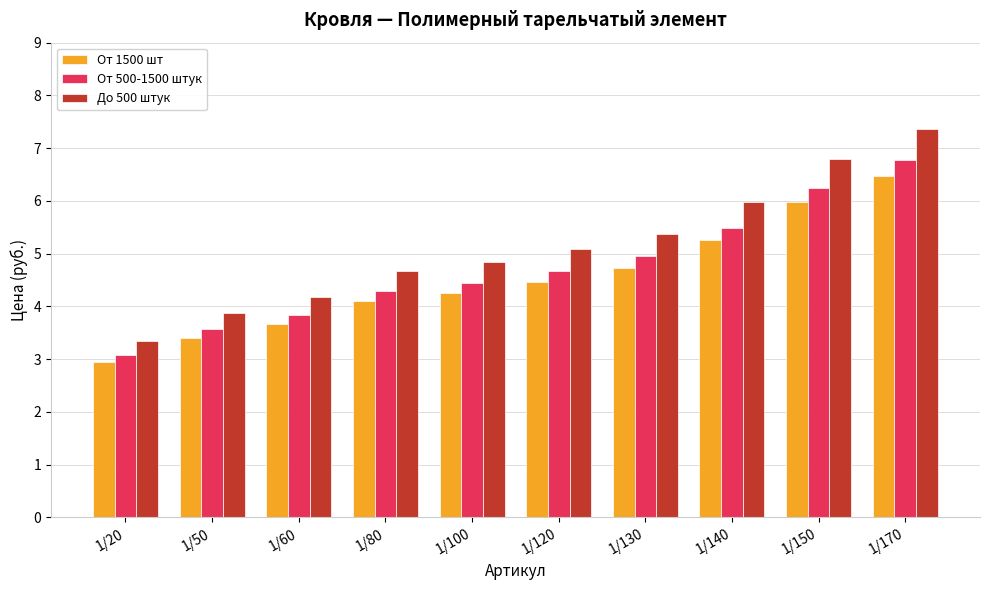

How many values in the От 1500 шт series exceed 4?

7